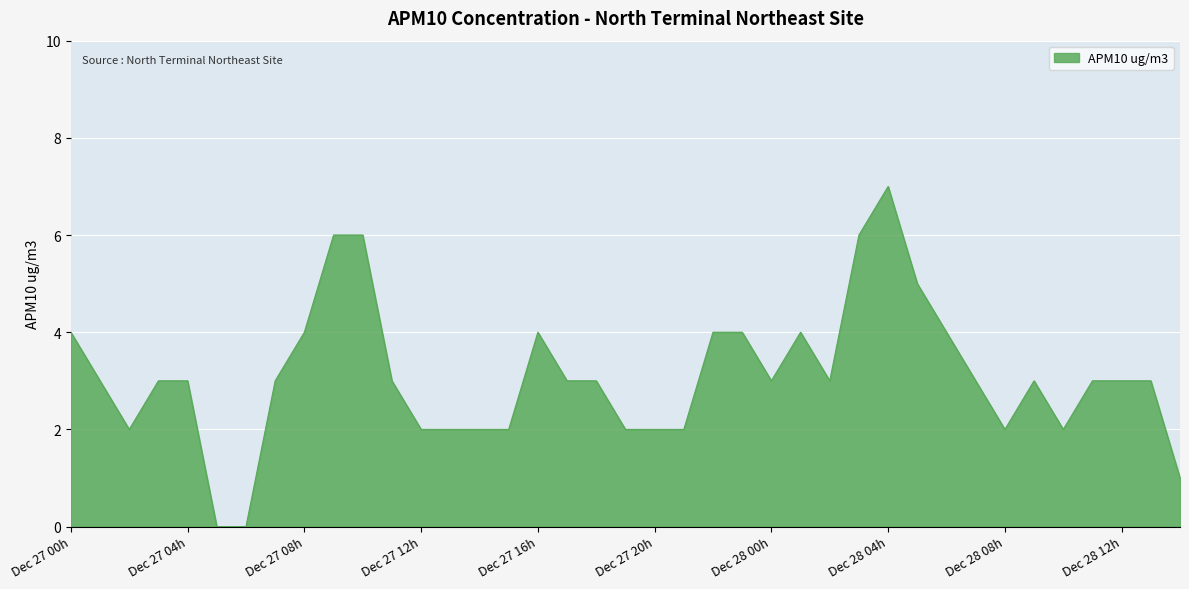

What is the greatest value displayed?

7